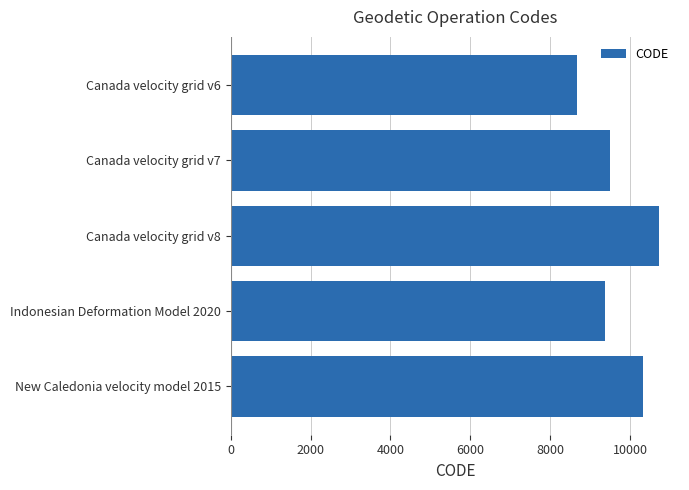

How many data points does each series have?

5